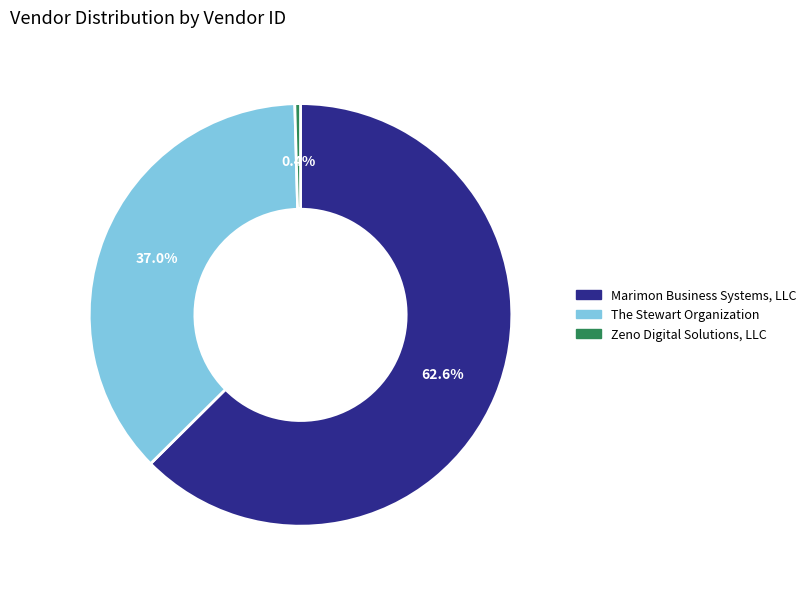

Combined, do The Stewart Organization and Zeno Digital Solutions, LLC account for over 50%?

No